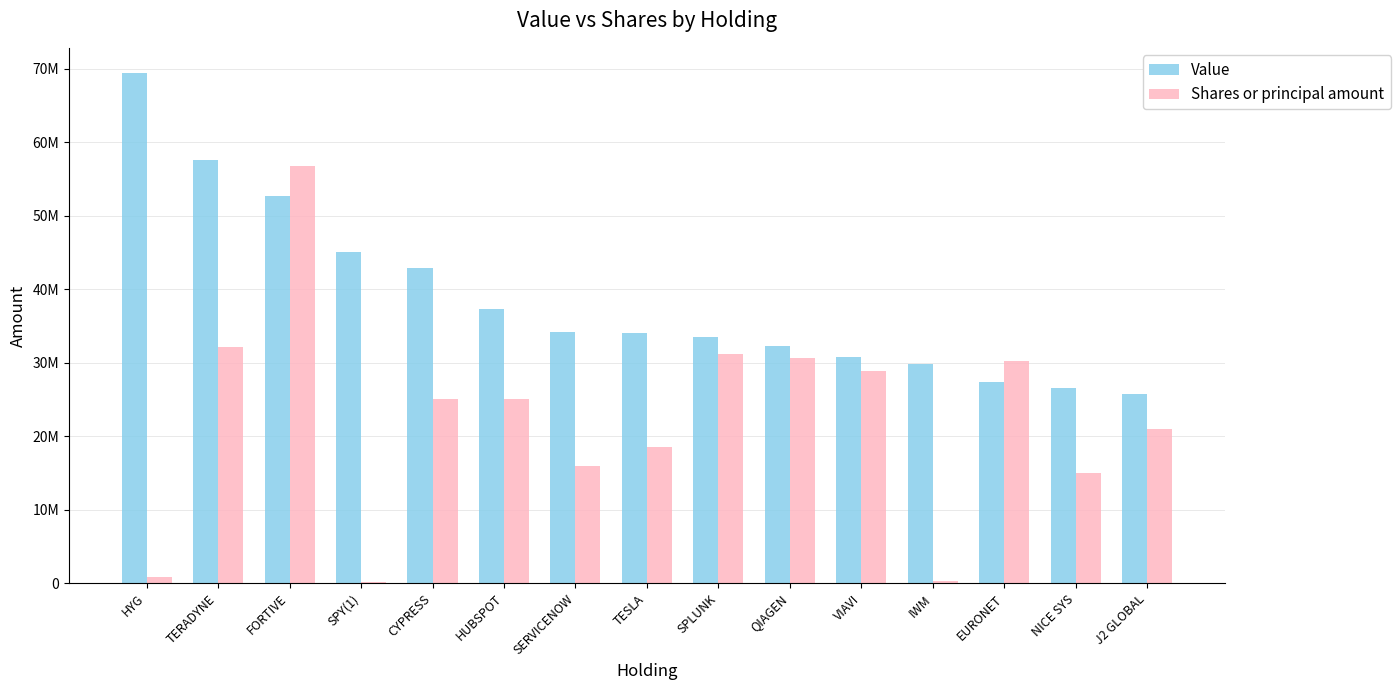

Reading left to right, what are all the values shown in this chart?

Value: 69363000	57641000	52745000	45106000	42940000	37303000	34130000	34079000	33566000	32324000	30803000	29760000	27406000	26598000	25794000
Shares or principal amount: 900000	32080000	56800000	175000	25000000	25000000	16000000	18550000	31200000	30600000	28900000	260000	30250000	15000000	21000000